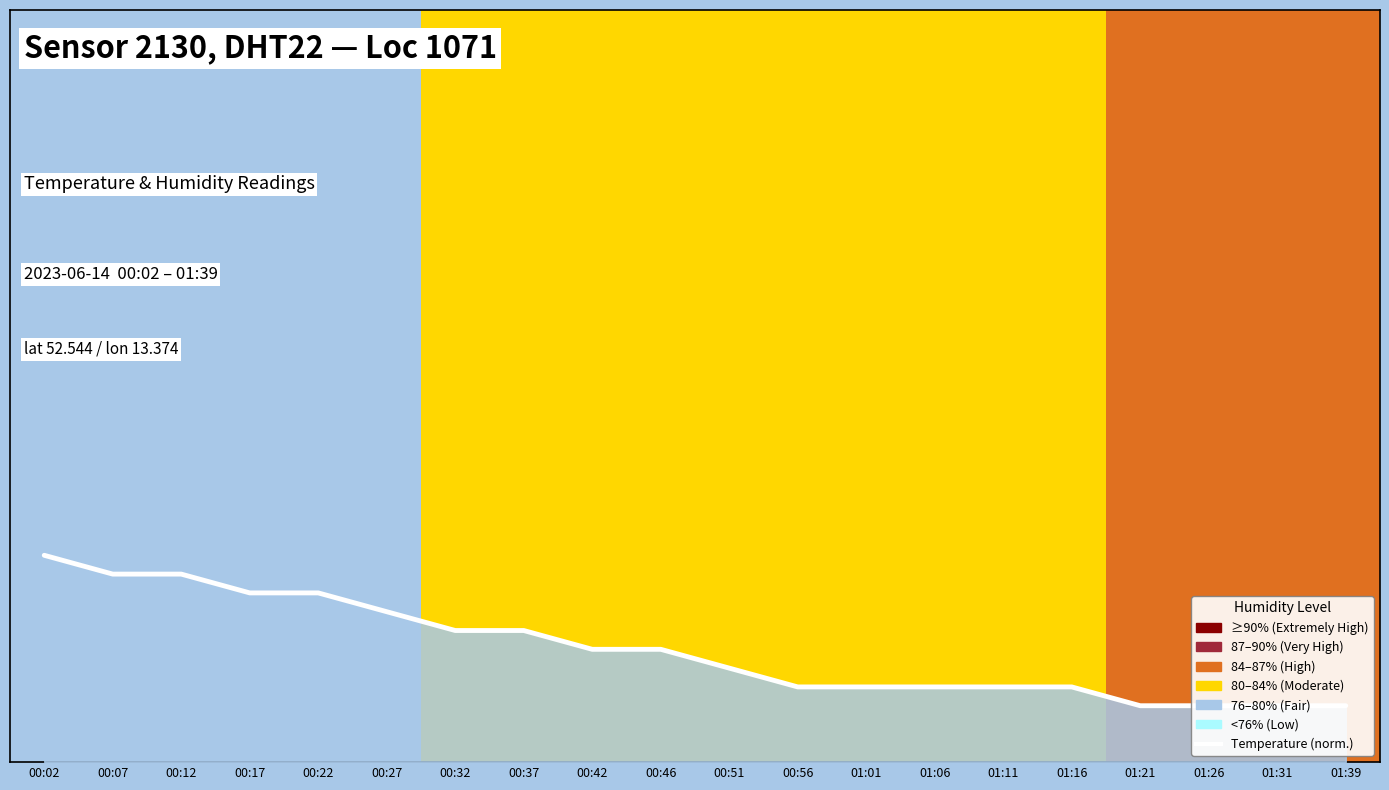

What is the difference between the values at 01:21 and 01:06?

0.4